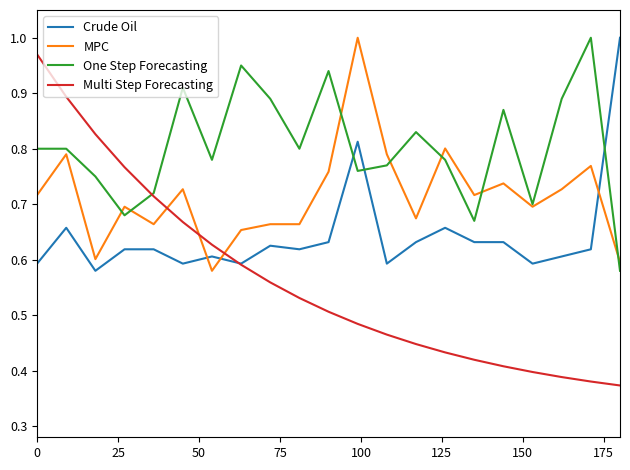

Which series has the largest total across all categories?

One Step Forecasting